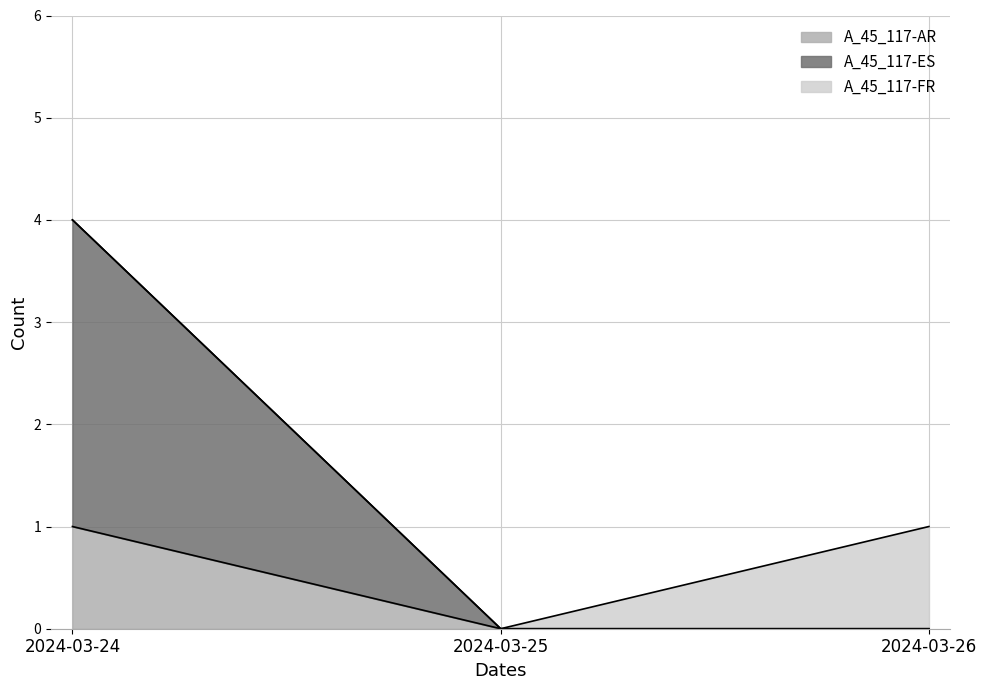

Reading left to right, what are the values for A_45_117-AR?

1	0	0